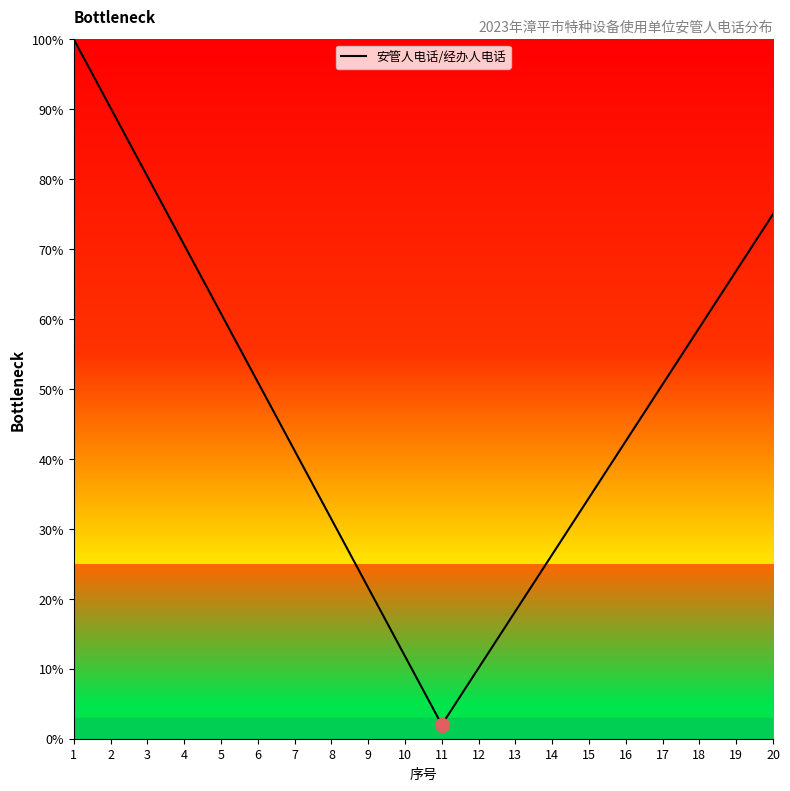

Which label corresponds to the largest value in the chart?

1